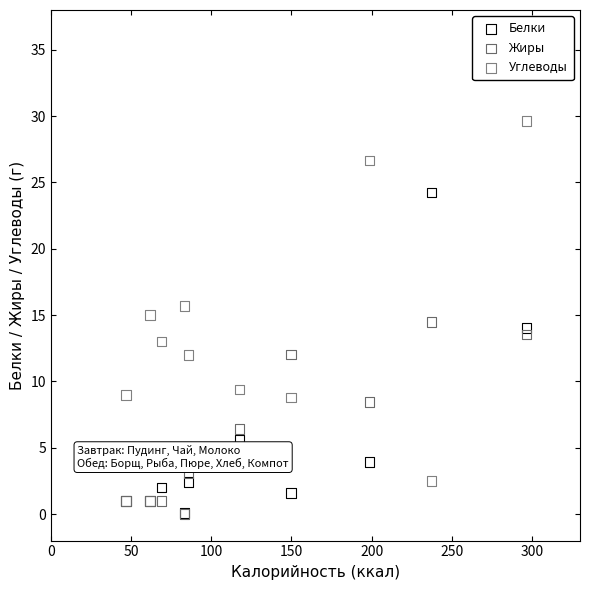

What are all the series names shown in the legend?

Белки, Жиры, Углеводы